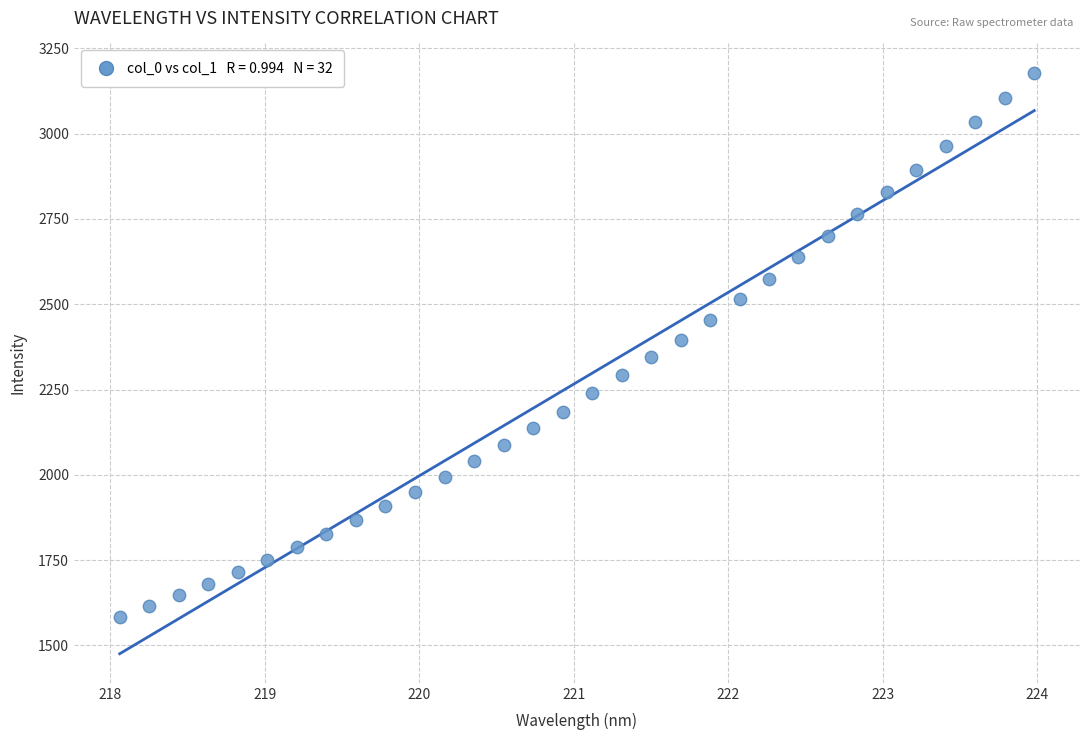

What is the range of Y values (max minus min)?

1596.0